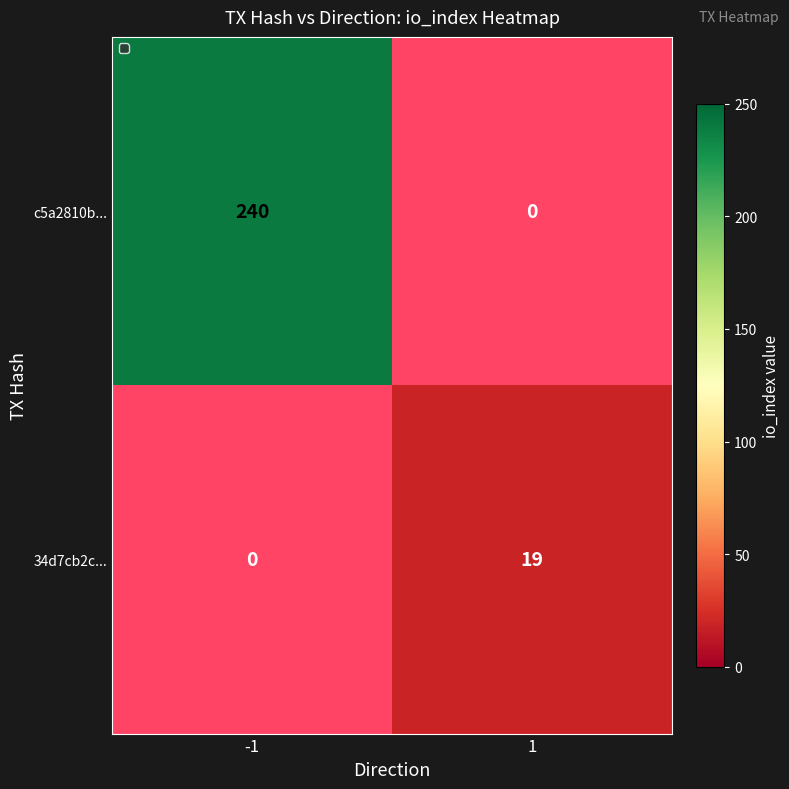

Is the value of c5a2810b... at 1 greater than the value of 34d7cb2c... at -1?

No